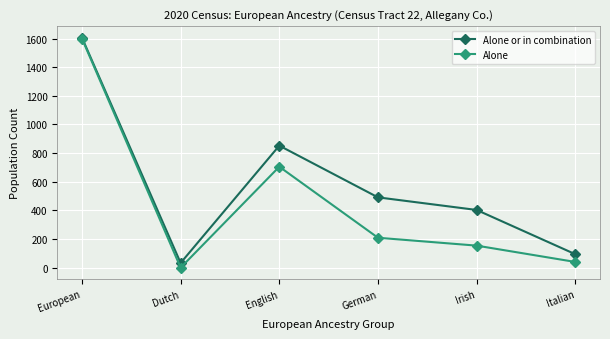

At which category is the sum across all series the highest?

European